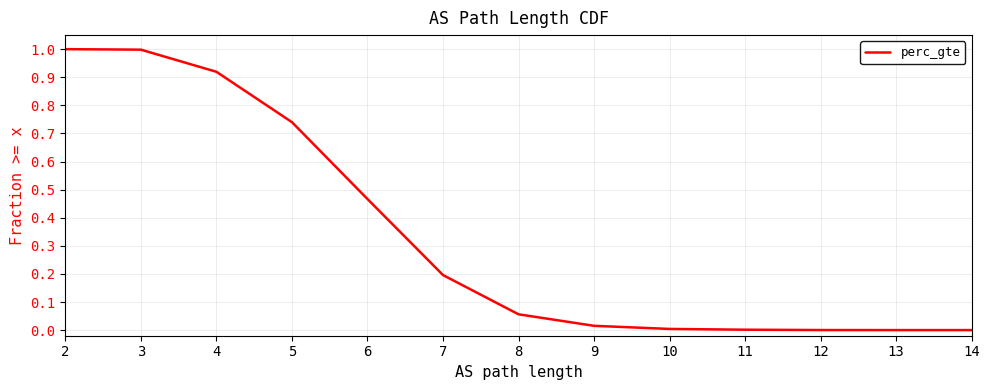

Between 11 and 7, which is larger?

7